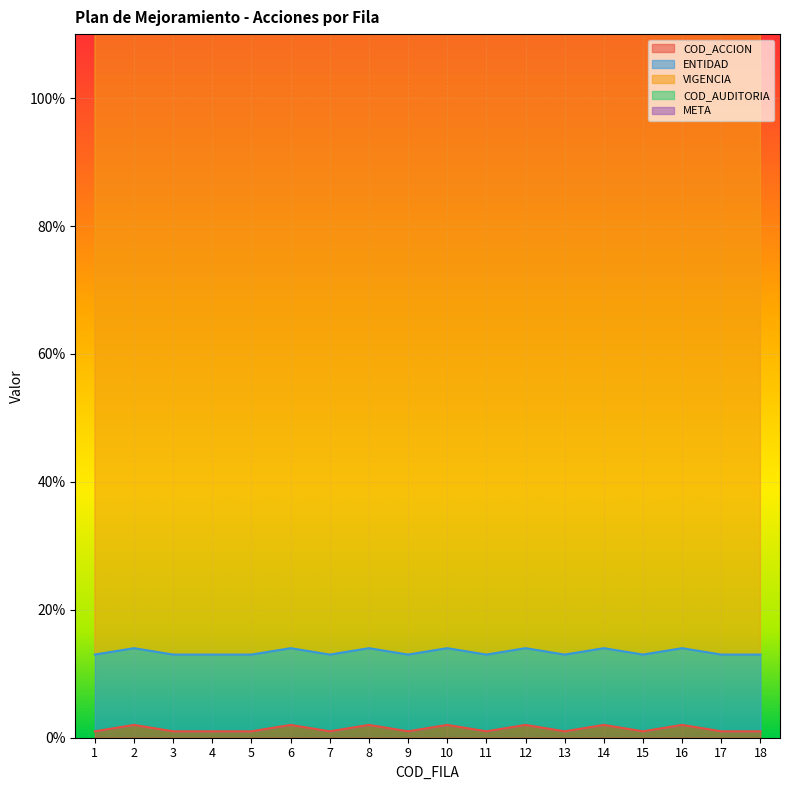

Is it true that META equals 100 at 10?

True